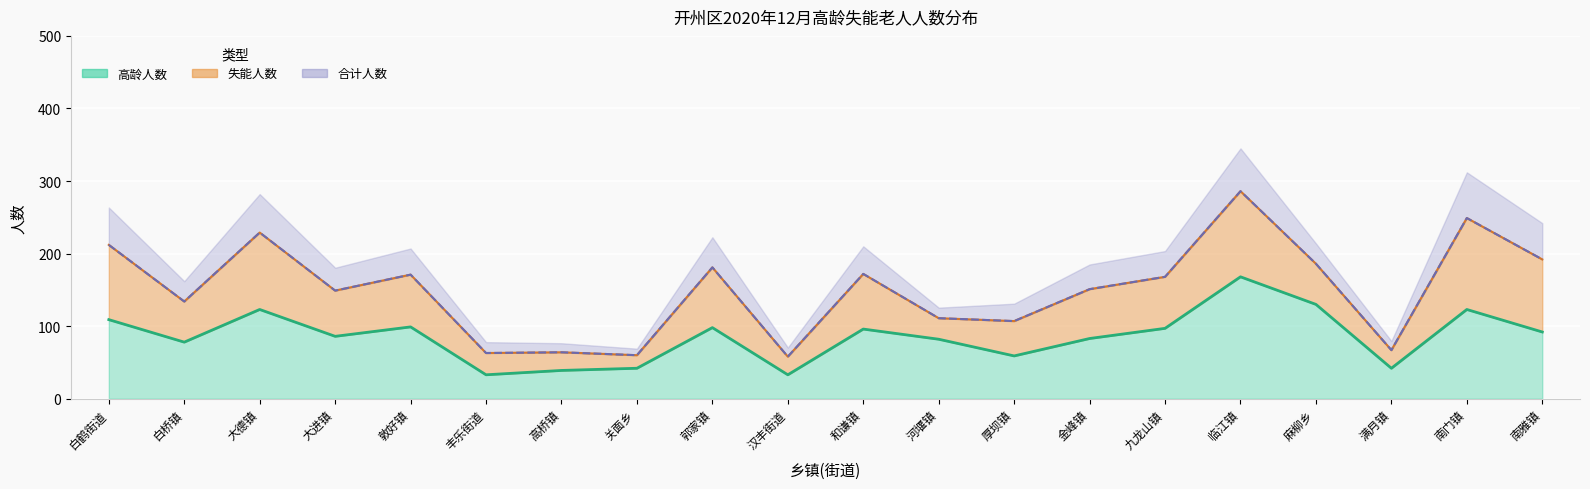

What are all the series names shown in the legend?

高龄人数, 合计人数